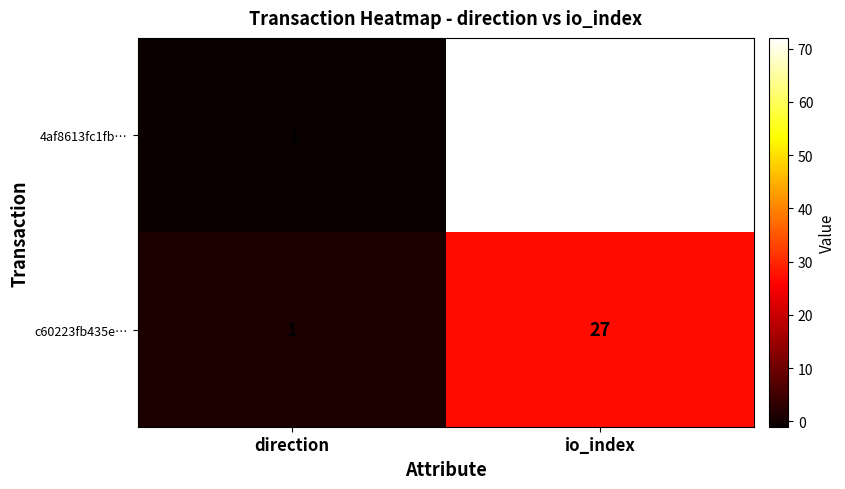

List the series in order of their overall mean, highest first.

4af8613fc1fb…, c60223fb435e…